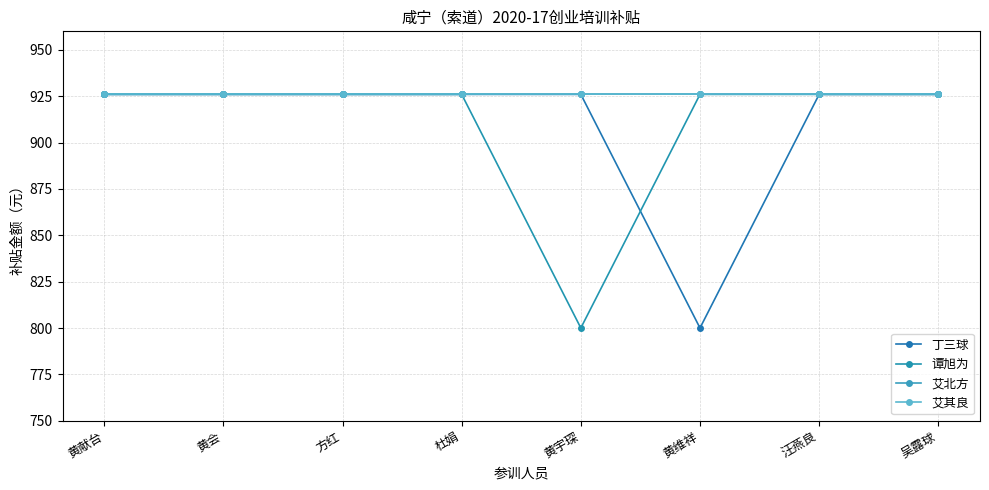

Which has a higher value, 黄会 or 汪燕良?

黄会